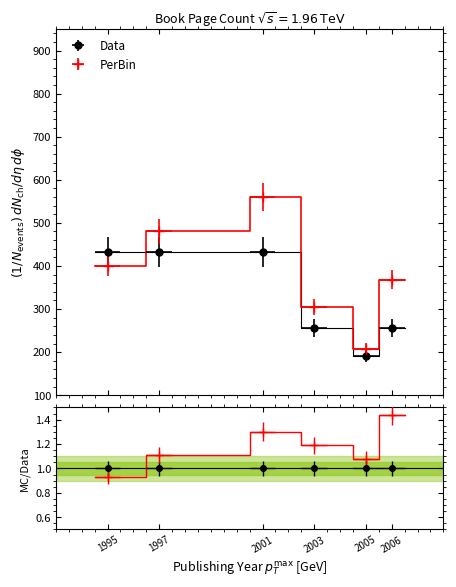

Reading left to right, list all the values displayed in this chart.

Data: 1995=432	1997=432	2001=432	2003=256	2005=192	2006=256
PerBin: 1995=400	1997=480	2001=560	2003=304	2005=208	2006=368